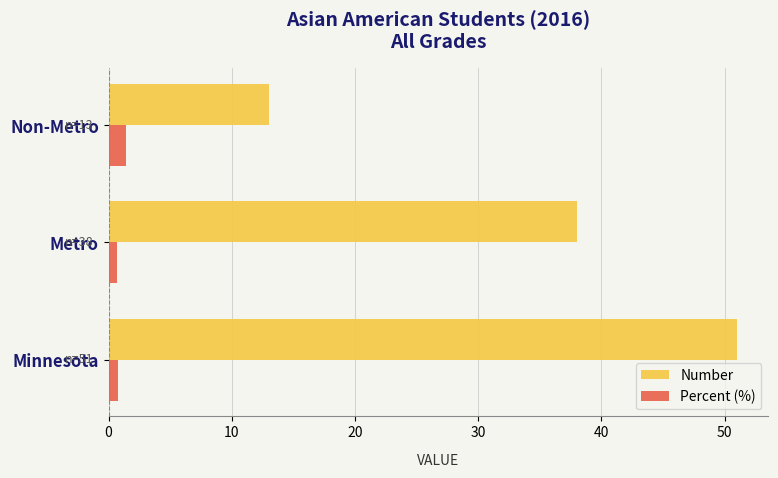

What is the lowest value of the Number series?

13.0